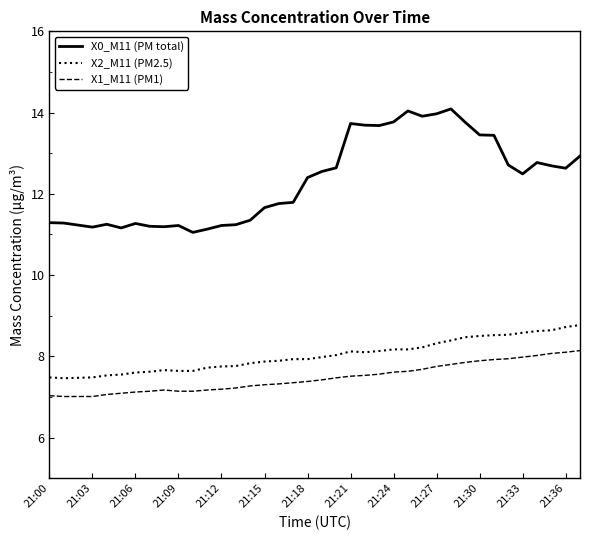

What are all the series names shown in the legend?

X0_M11 (PM total), X2_M11 (PM2.5), X1_M11 (PM1)